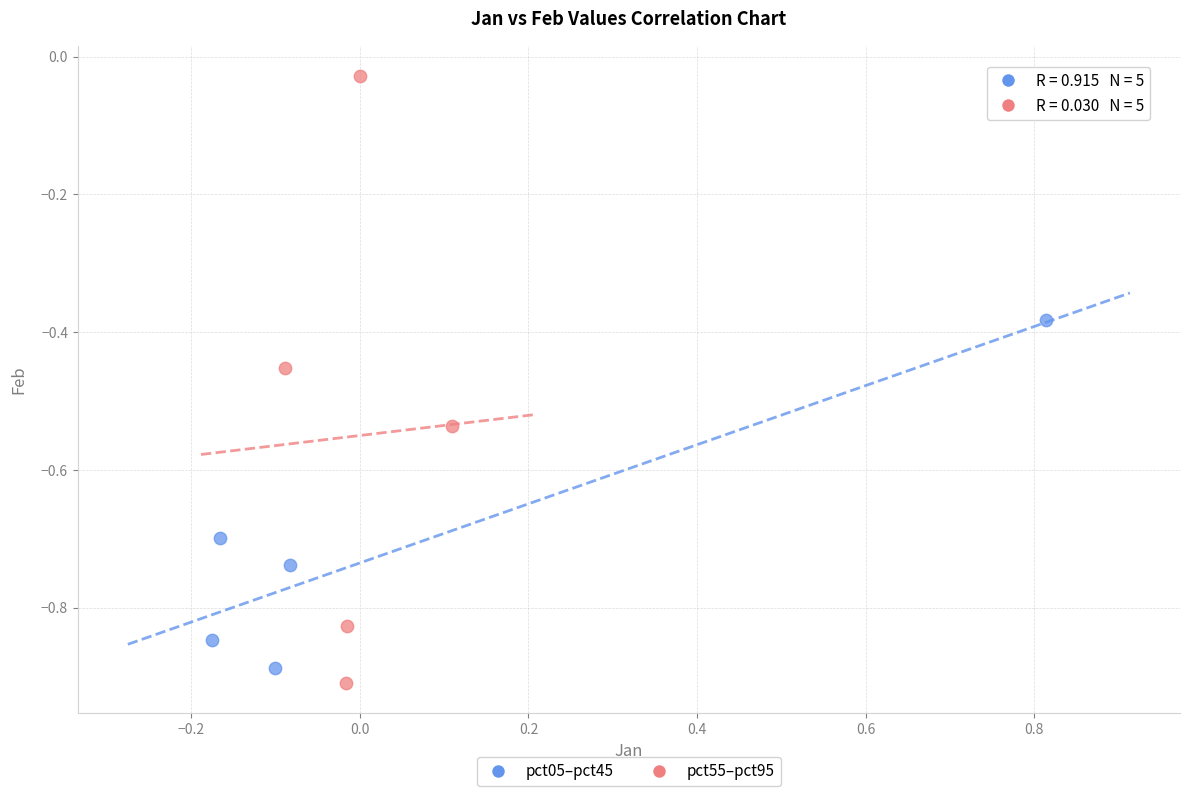

What are all the series names shown in the legend?

pct05–pct45, pct55–pct95